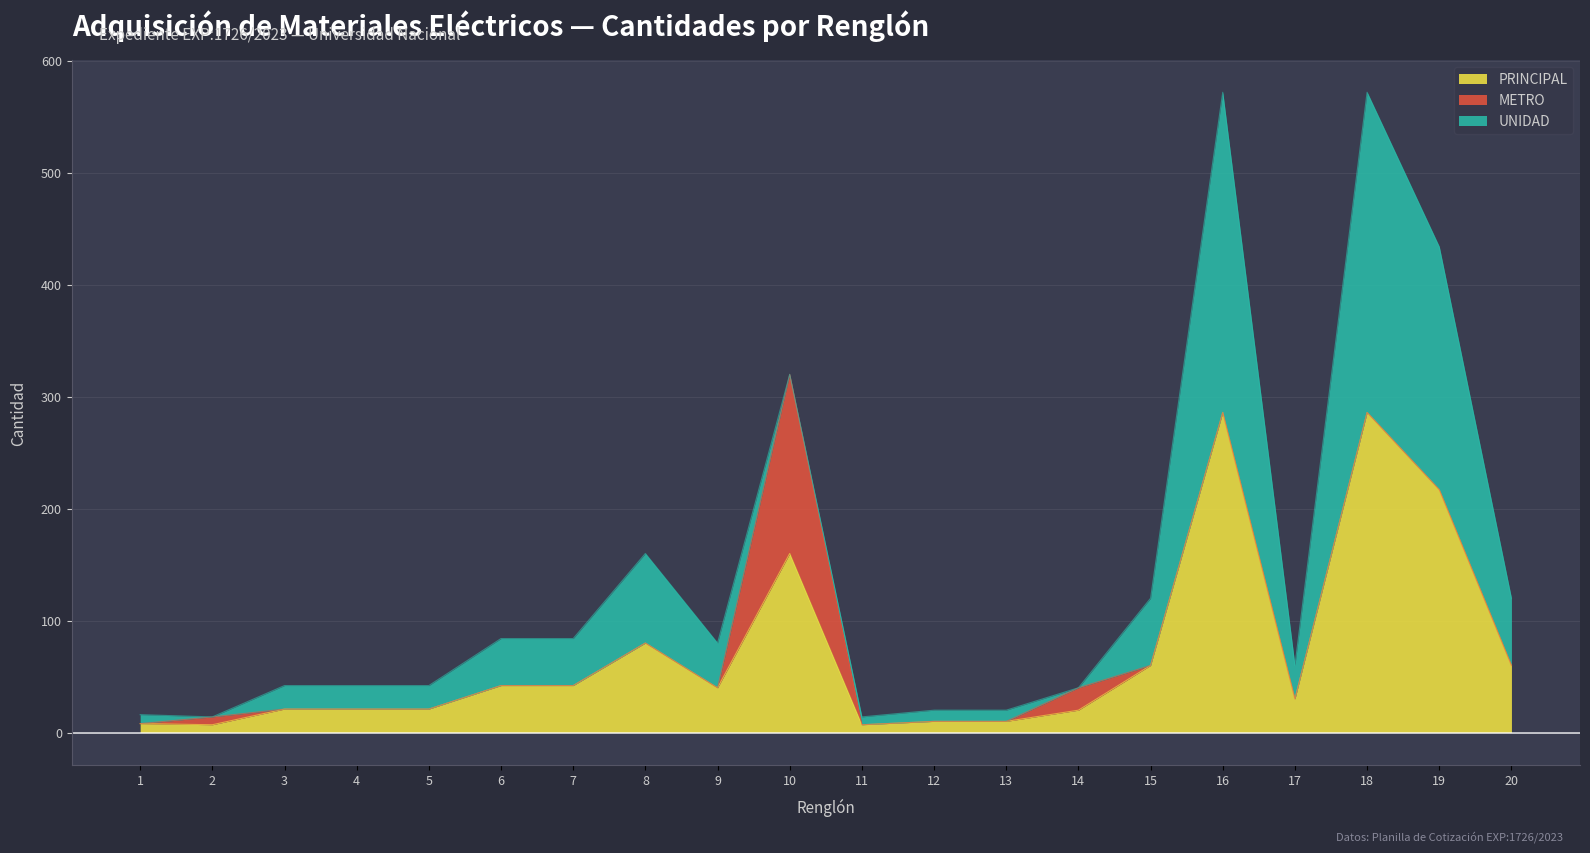

At 13, list the series in order from smallest to largest.

METRO, PRINCIPAL, UNIDAD